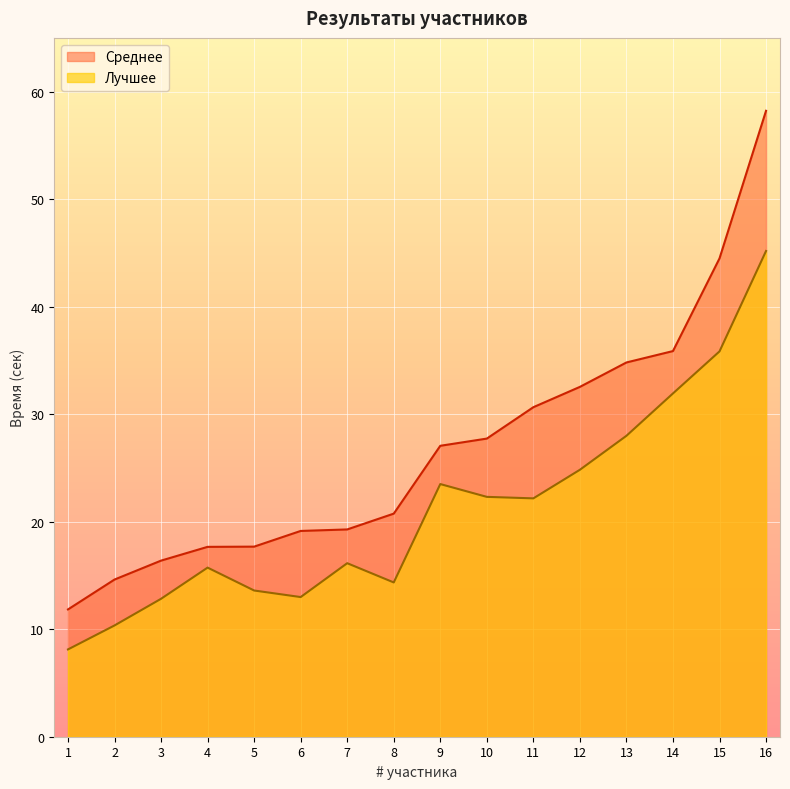

How many data points does each series have?

16